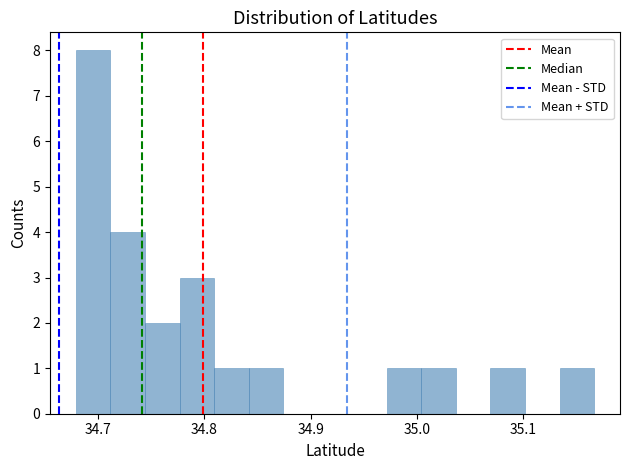

Read against the x-axis, roughly where is the centre of the tallest bar?

34.70